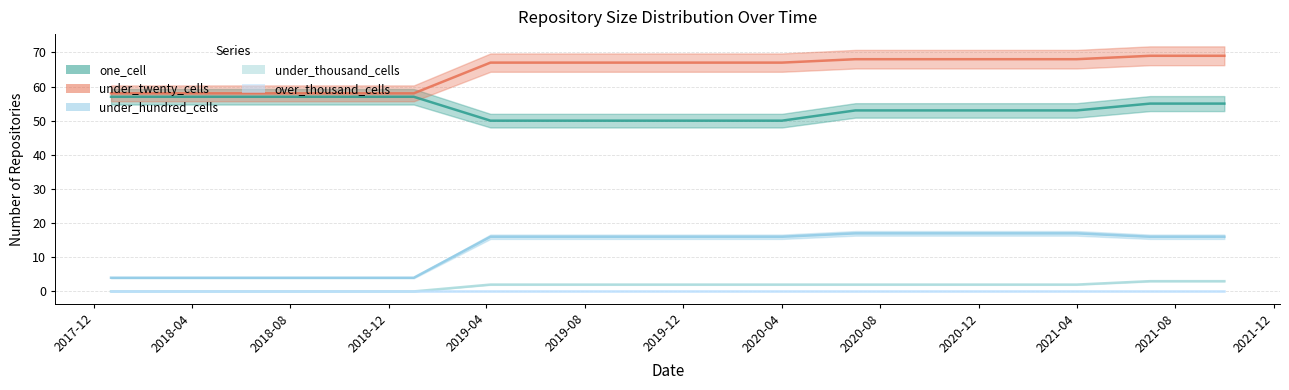

What is the total value across all series at 2021-10-01?

143